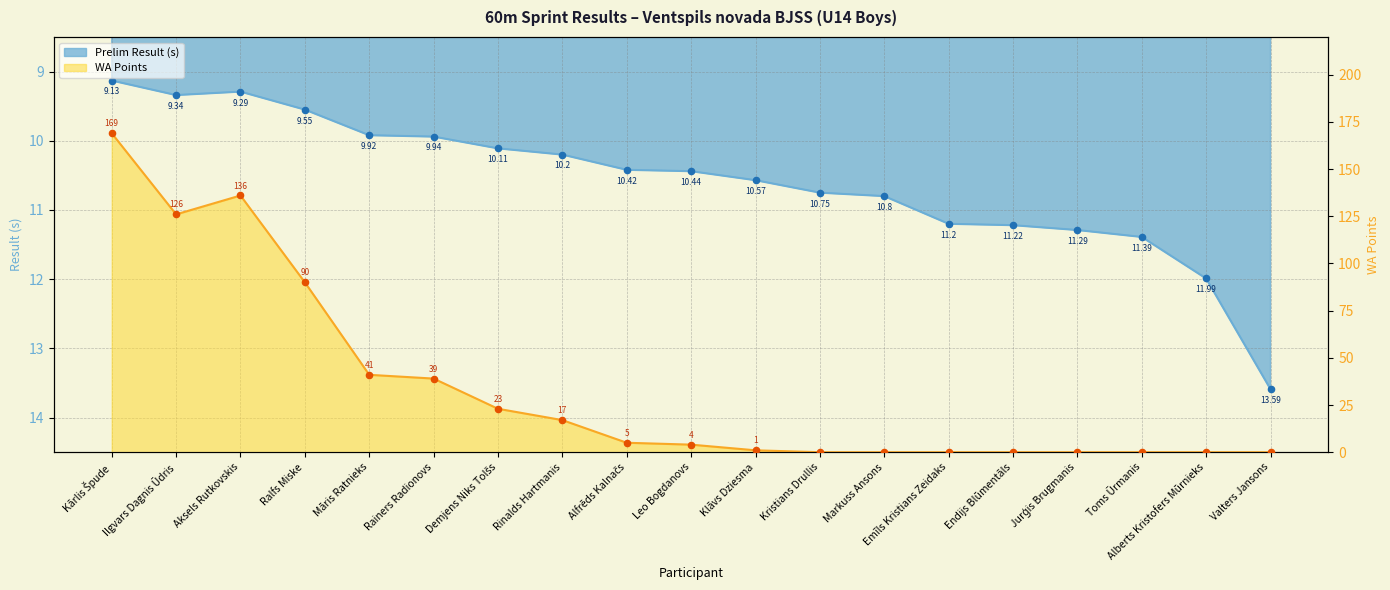

What is the total value across all series at Ilgvars Dagnis Ūdris?

135.3